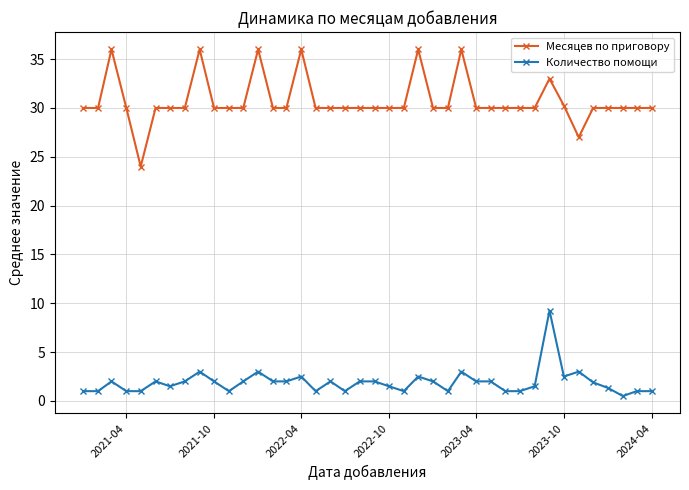

What is the sum of all Количество помощи values?

76.0